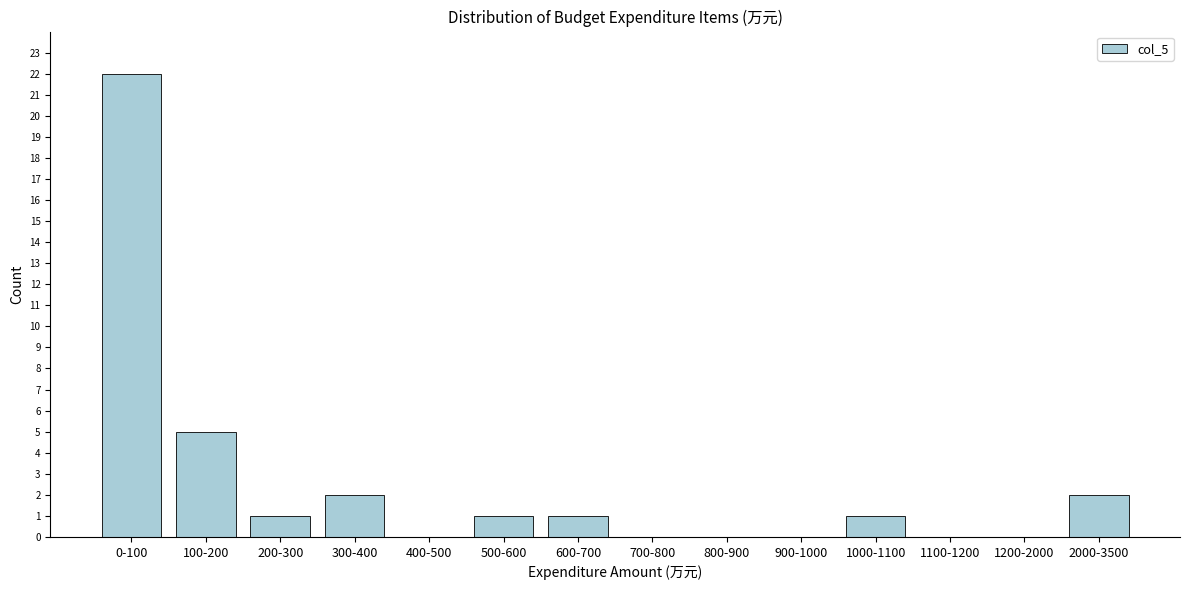

Reading left to right, extract all data points from this chart.

0-100=22	100-200=5	200-300=1	300-400=2	400-500=0	500-600=1	600-700=1	700-800=0	800-900=0	900-1000=0	1000-1100=1	1100-1200=0	1200-2000=0	2000-3500=2